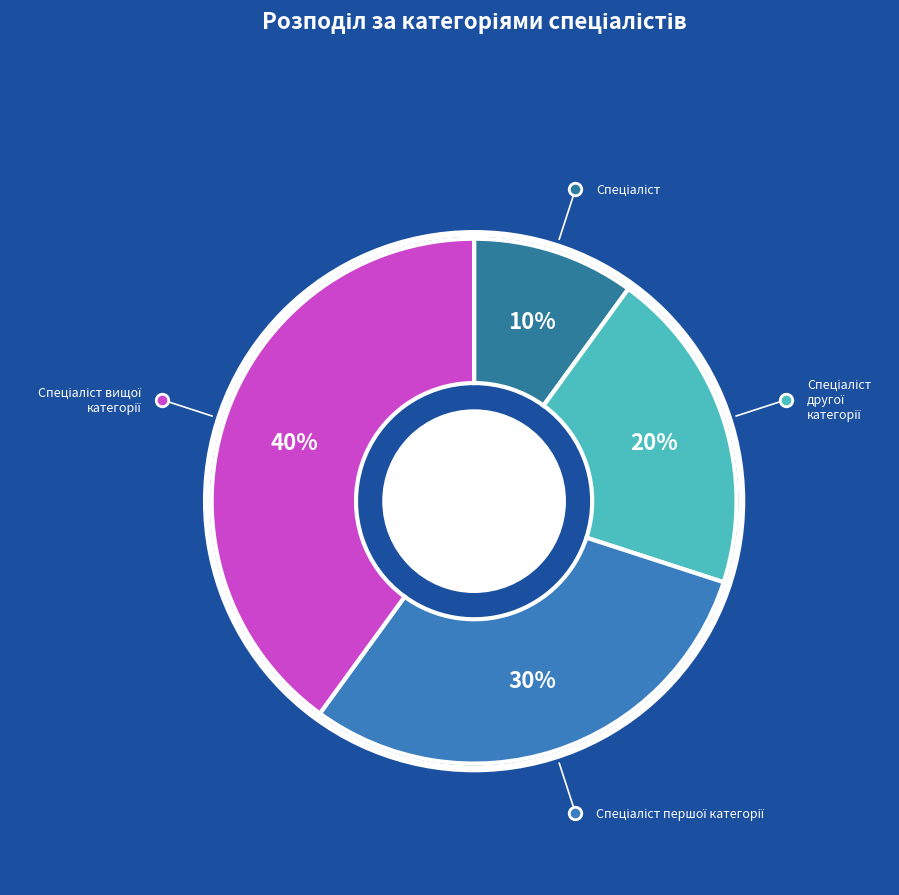

To the nearest percent, what is the difference between the largest and smallest slice percentages?

30%